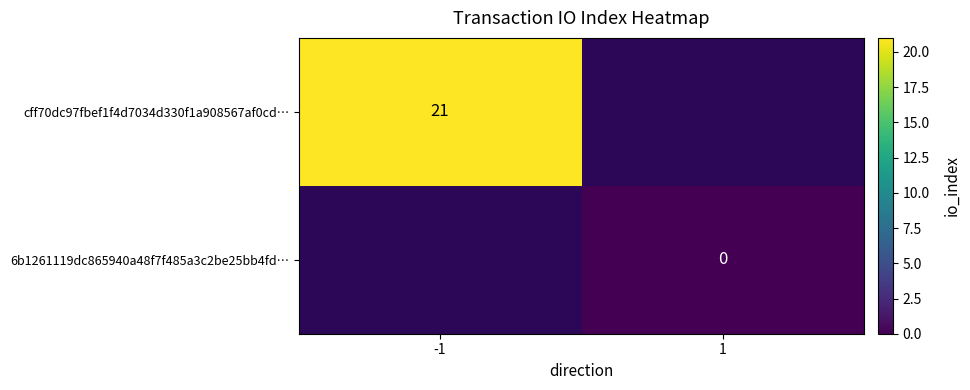

Is it true that cff70dc97fbef1f4d7034d330f1a908567af0cd… equals 21 at -1?

True